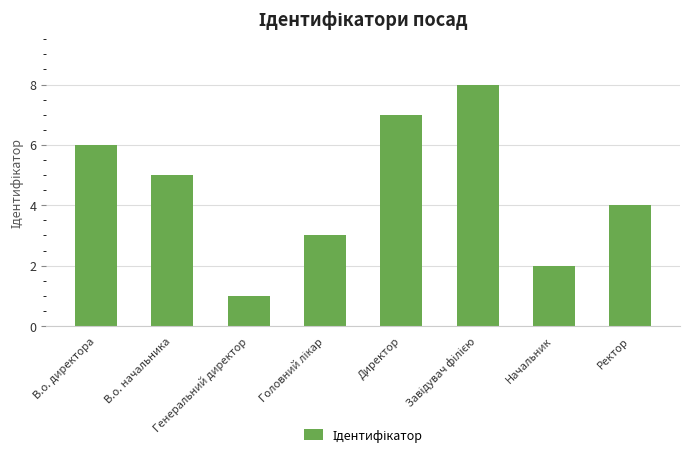

What is the difference between the second highest and second lowest values?

5